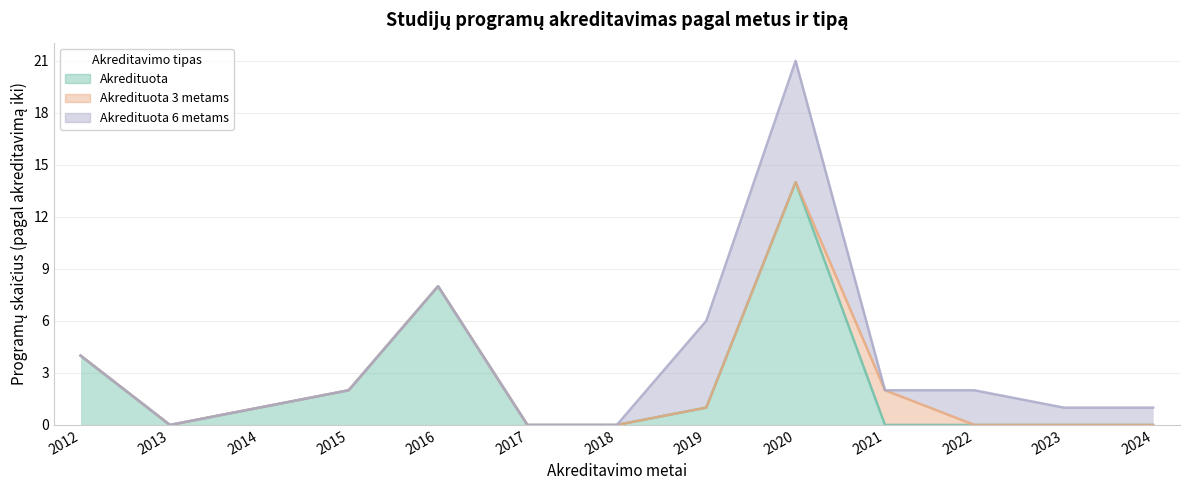

List the series in order of their overall mean, lowest first.

Akredituota 3 metams, Akredituota 6 metams, Akredituota